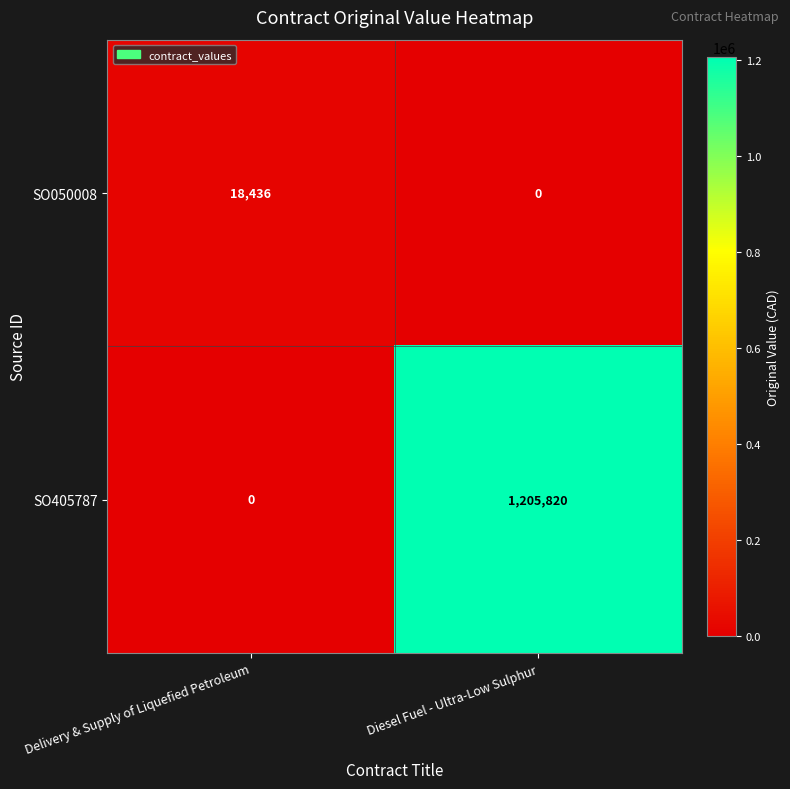

What is the average value of the SO405787 series?

602910